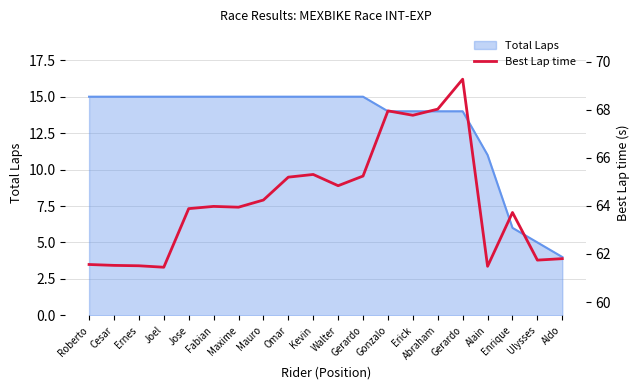

At which label does the data first exceed 63?

Jose